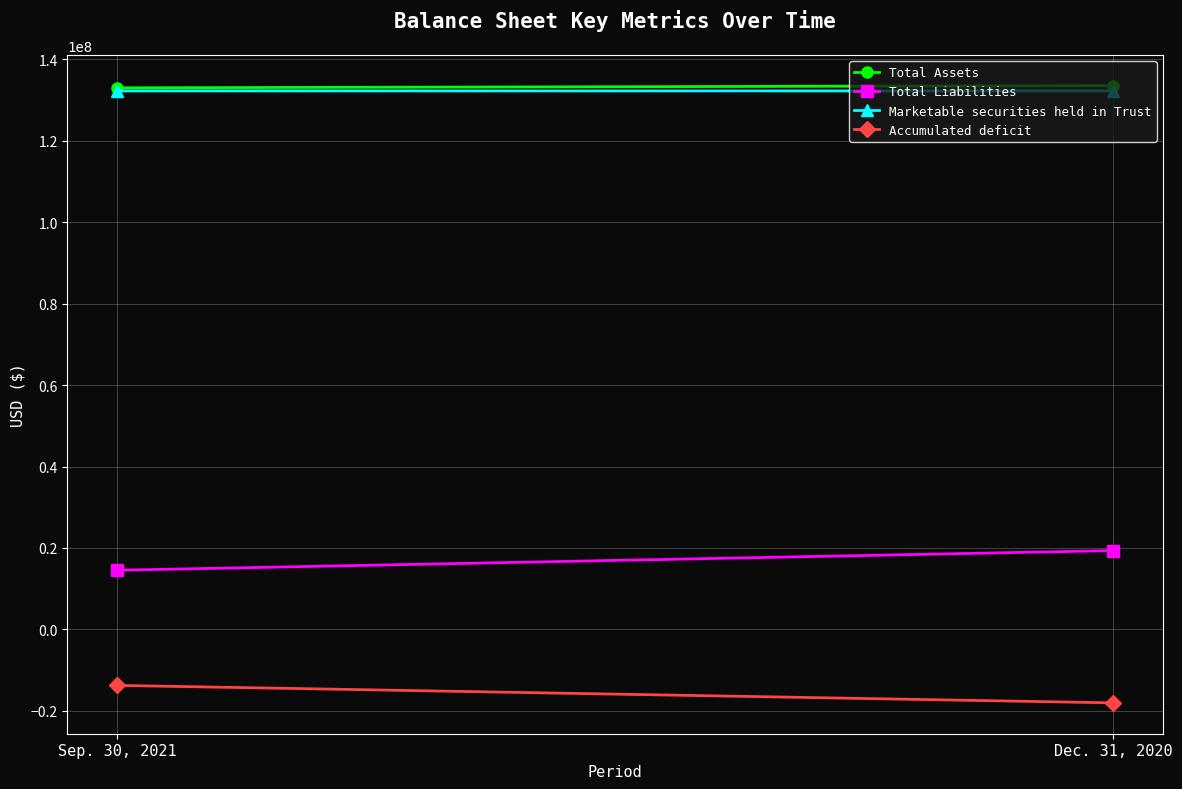

Between Sep. 30, 2021 and Dec. 31, 2020, which is larger?

Dec. 31, 2020